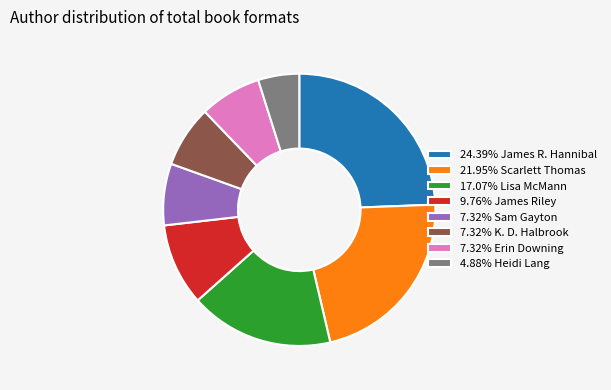

Is there a majority slice in this chart?

No